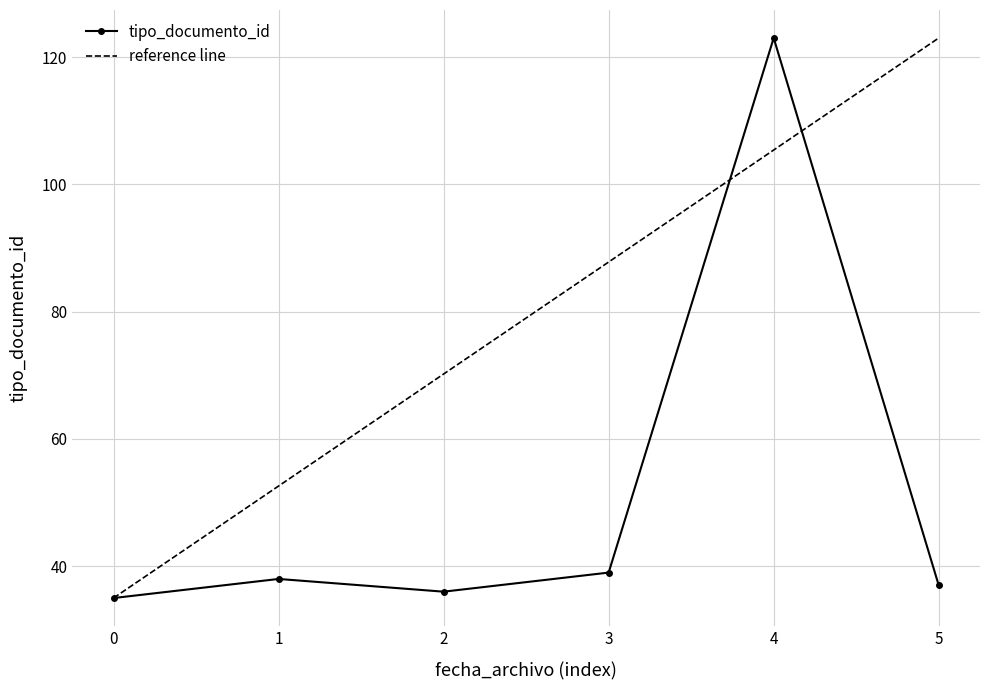

The tipo_documento_id series shows 15 at 2. True or false?

False